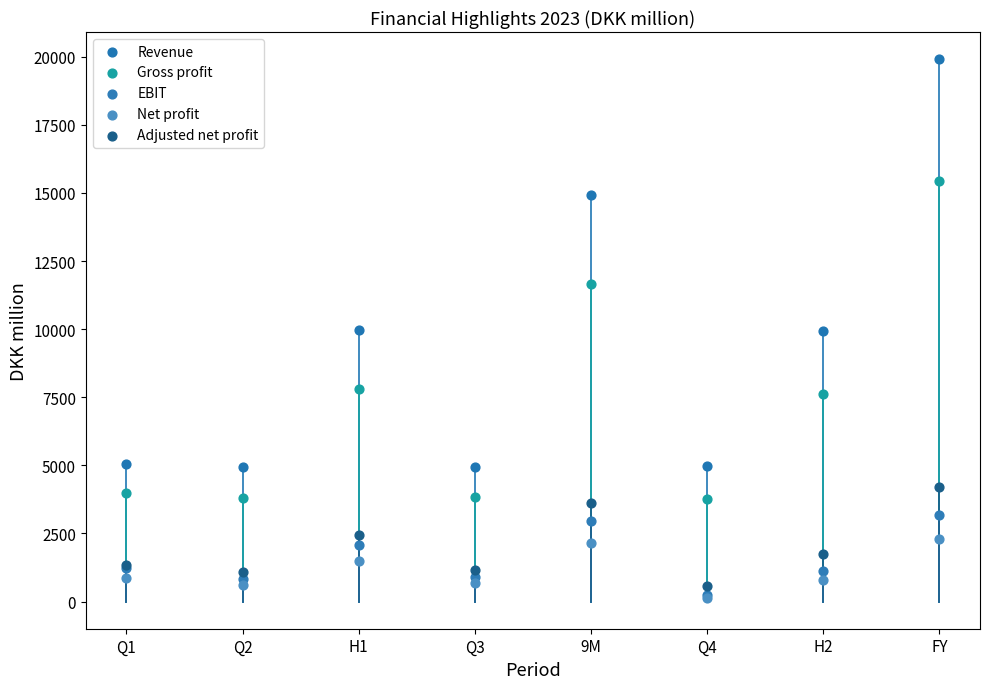

What are all the series names shown in the legend?

Revenue, Gross profit, EBIT, Net profit, Adjusted net profit